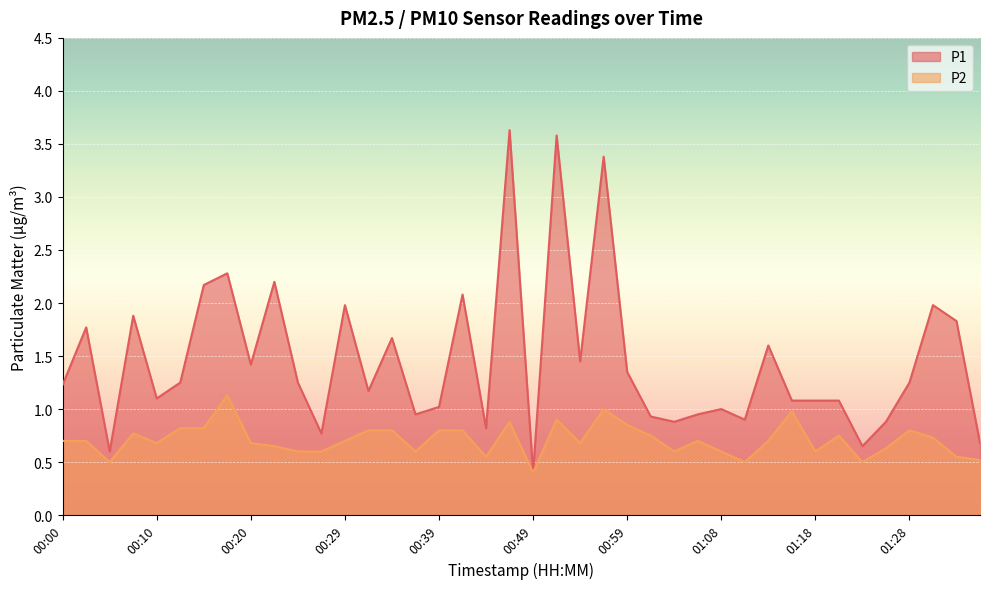

What is the label of the 6th point from the left?

00:12